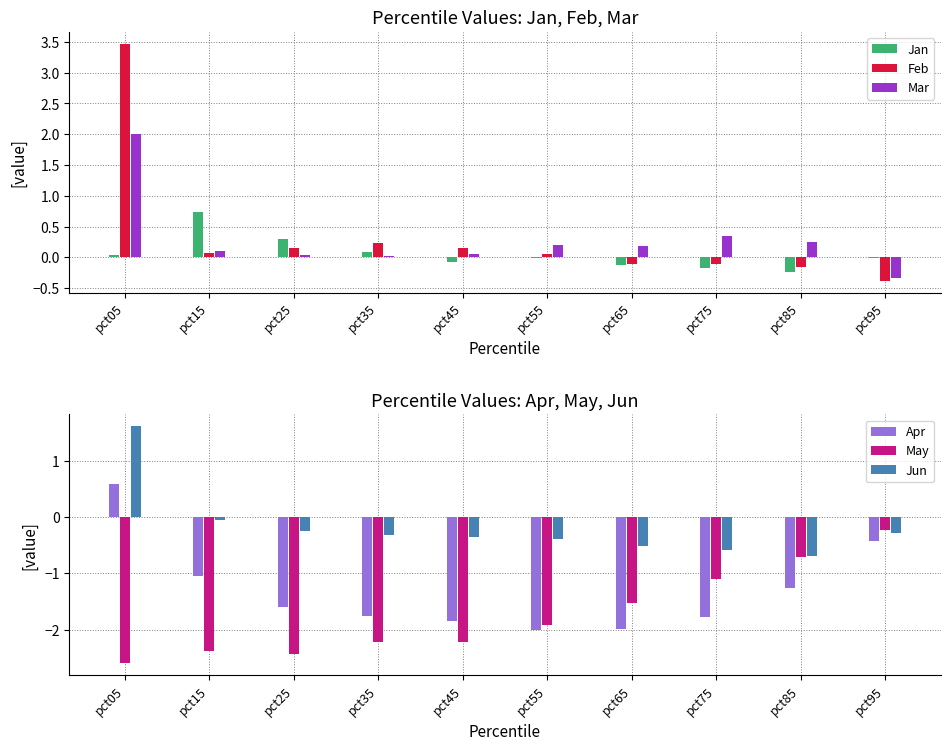

What are all the series names shown in the legend?

Jan, Feb, Mar, Apr, May, Jun